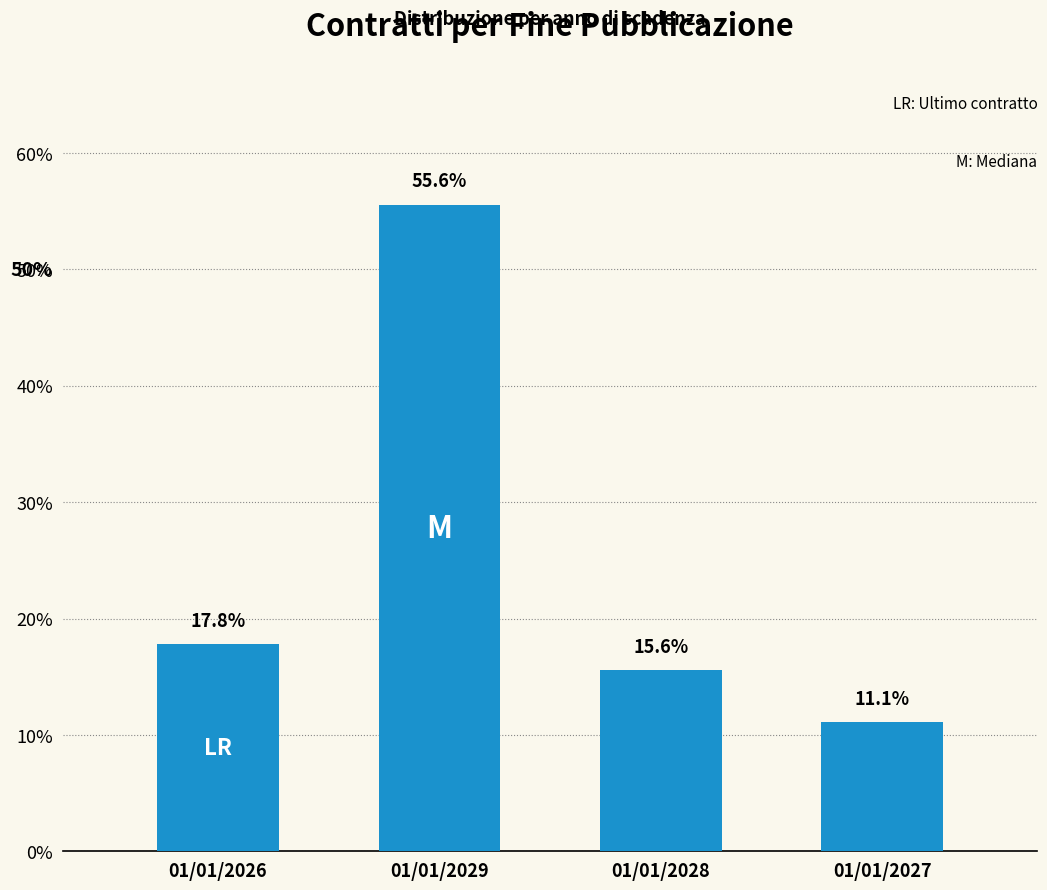

What is the sum of the values at 01/01/2026 and 01/01/2028?

0.3